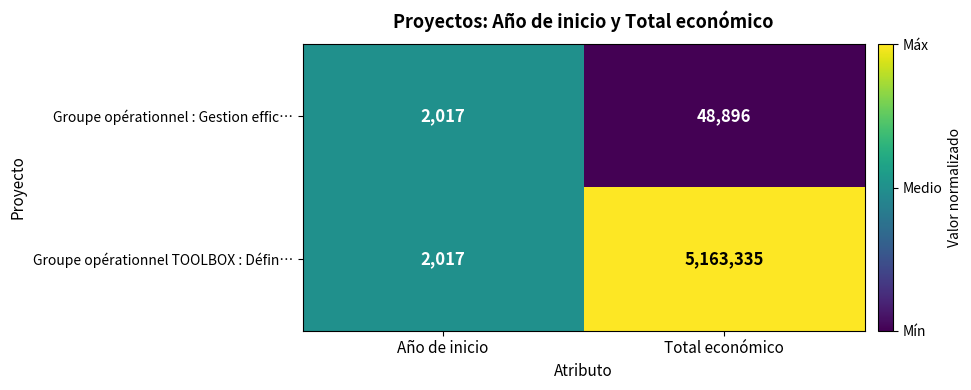

Rank the series at Total económico from lowest to highest value.

Groupe opérationnel : Gestion effic…, Groupe opérationnel TOOLBOX : Défin…